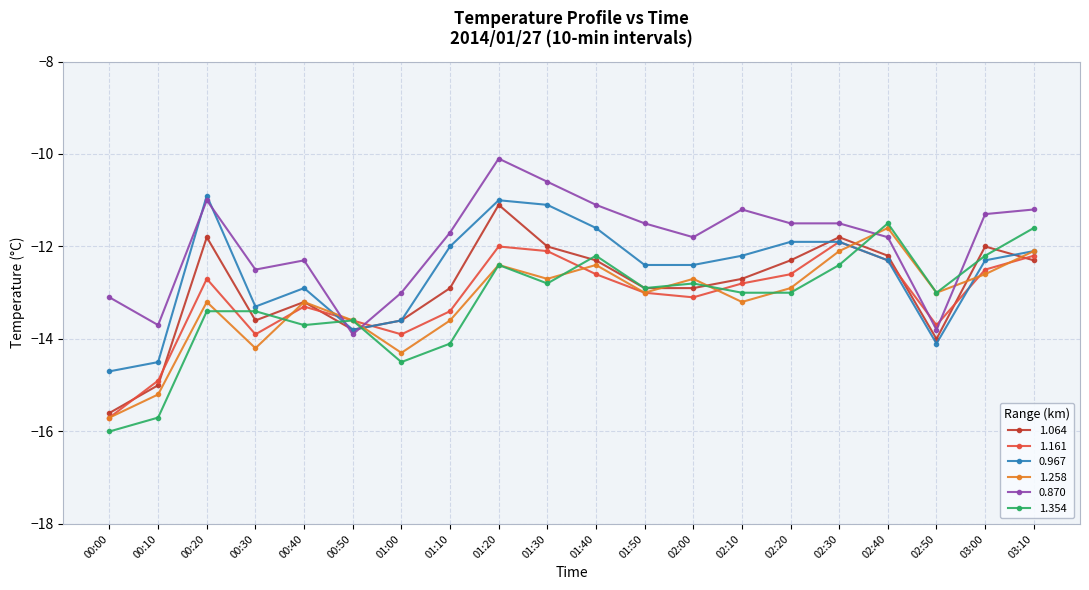

What is the label of the 16th point from the left?

02:30